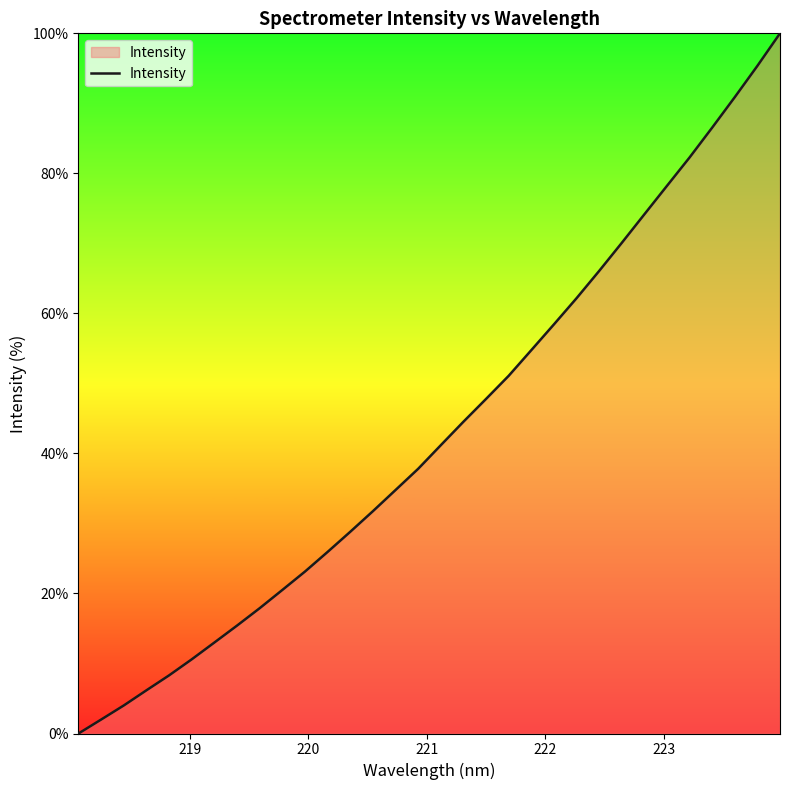

What is the maximum value shown in the chart?

100.0